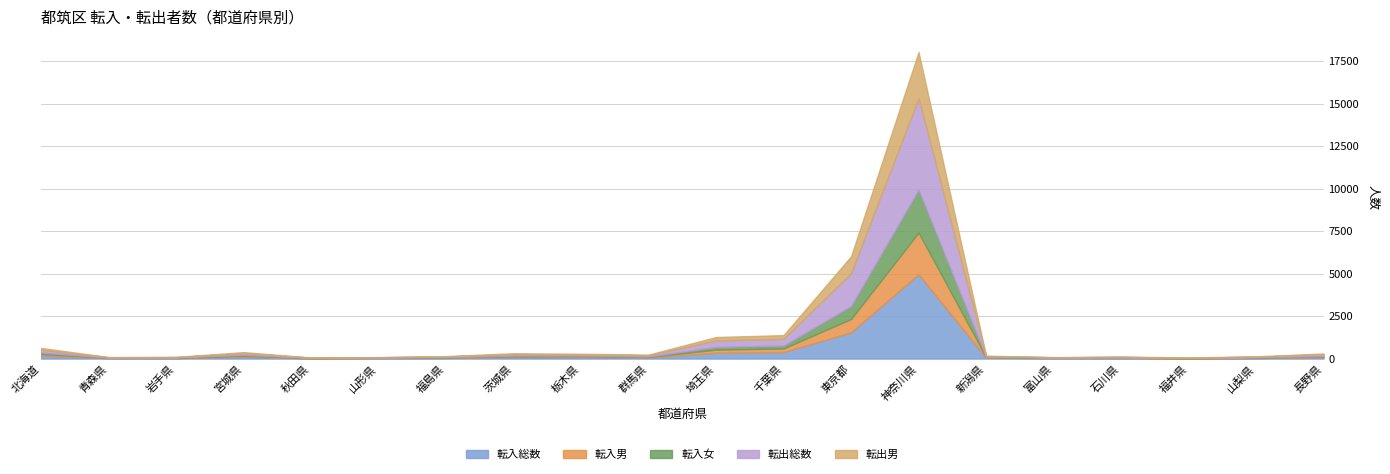

How many interior local peaks does the 転出総数 series have?

4